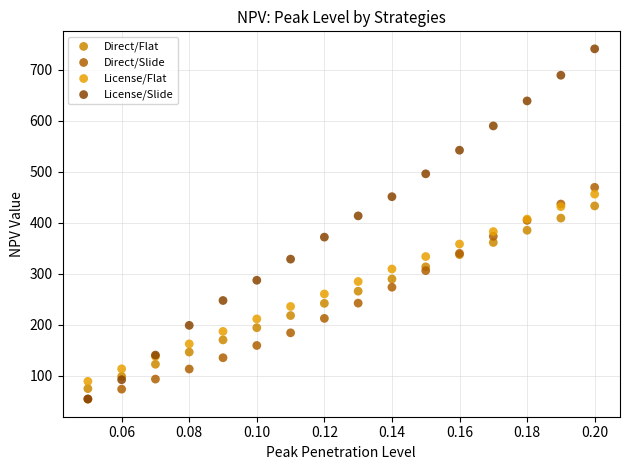

What are all the series names shown in the legend?

Direct/Flat, Direct/Slide, License/Flat, License/Slide